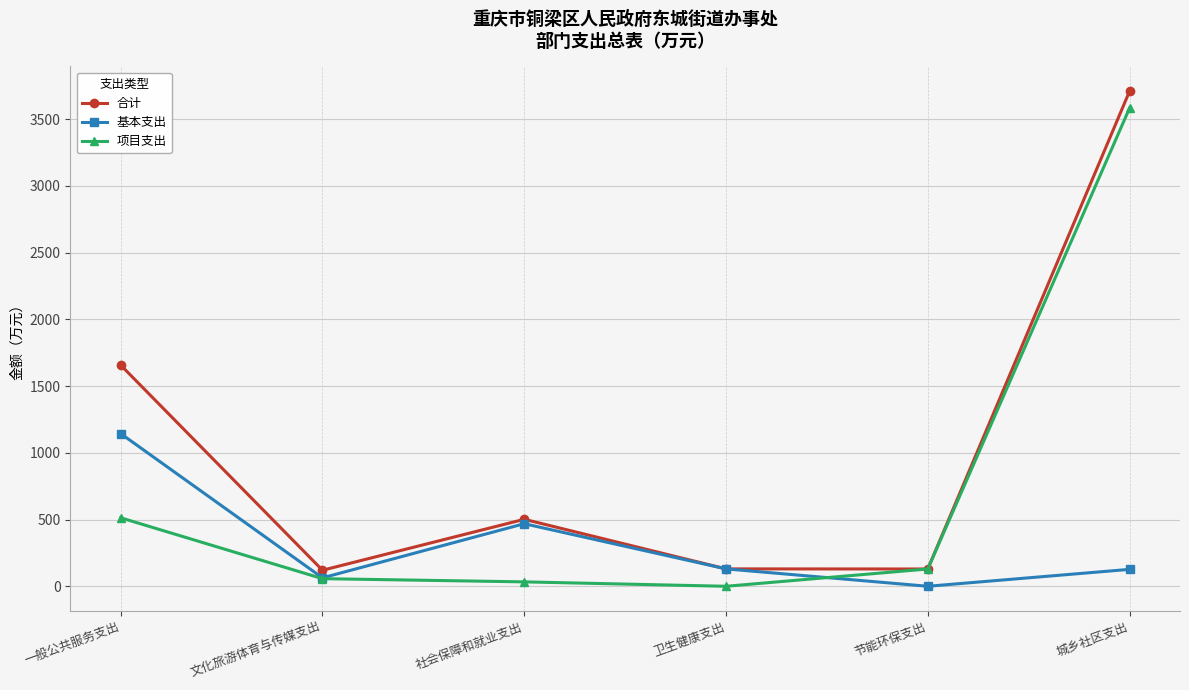

List the series in order of their overall mean, lowest first.

基本支出, 项目支出, 合计